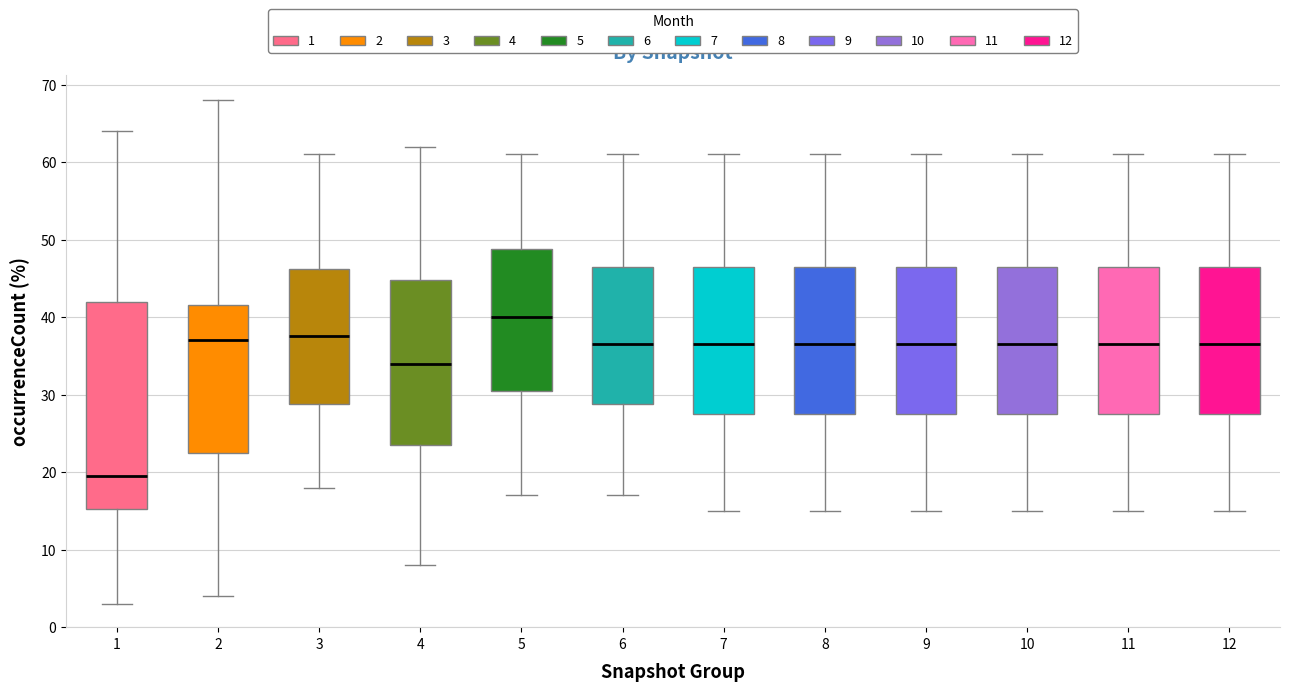

Where does the median line of the box at x = 3 sit on the y-axis? The values are not printed on the chart, so give them approximately, as read against the axis.

38